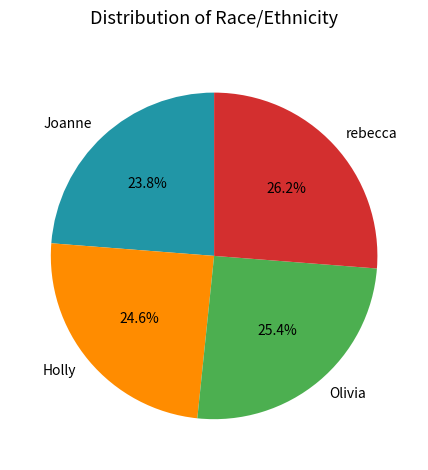

Is it true that Olivia is 35% of the pie?

False